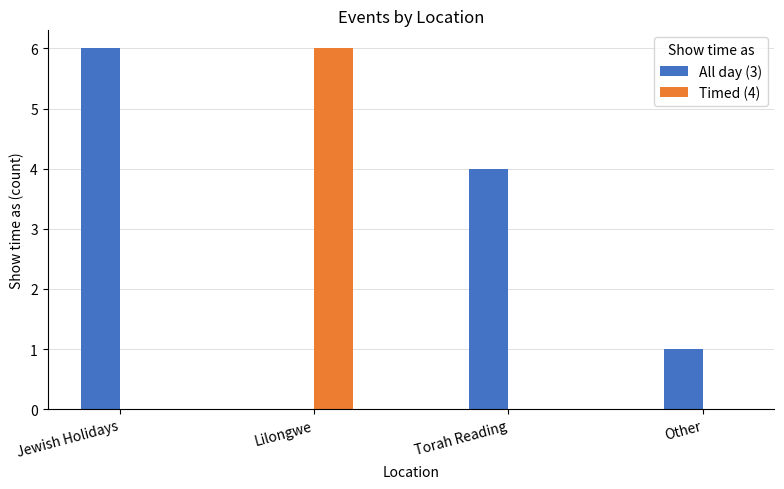

What are all the series names shown in the legend?

All day (3), Timed (4)